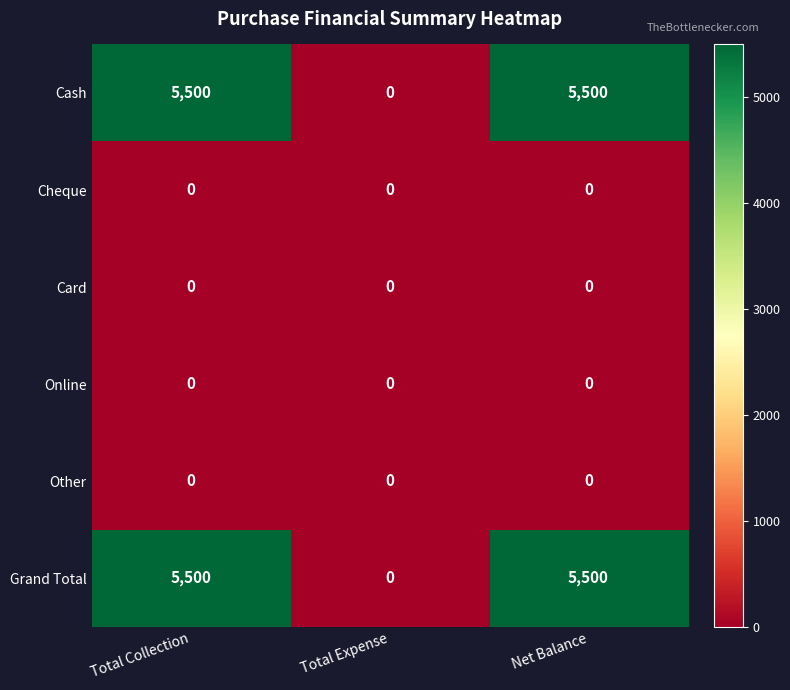

Reading right to left, transcribe all the data shown in this chart.

Cash: Net Balance=5500	Total Expense=0	Total Collection=5500
Cheque: Net Balance=0	Total Expense=0	Total Collection=0
Card: Net Balance=0	Total Expense=0	Total Collection=0
Online: Net Balance=0	Total Expense=0	Total Collection=0
Other: Net Balance=0	Total Expense=0	Total Collection=0
Grand Total: Net Balance=5500	Total Expense=0	Total Collection=5500